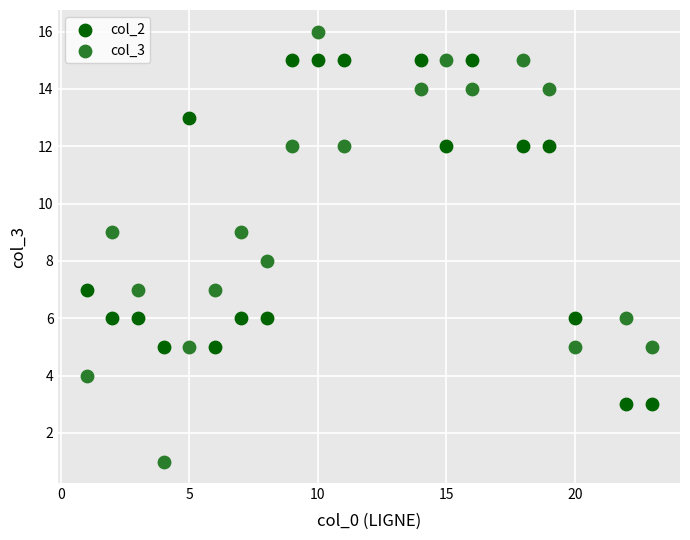

Which series reaches the minimum Y coordinate?

col_3